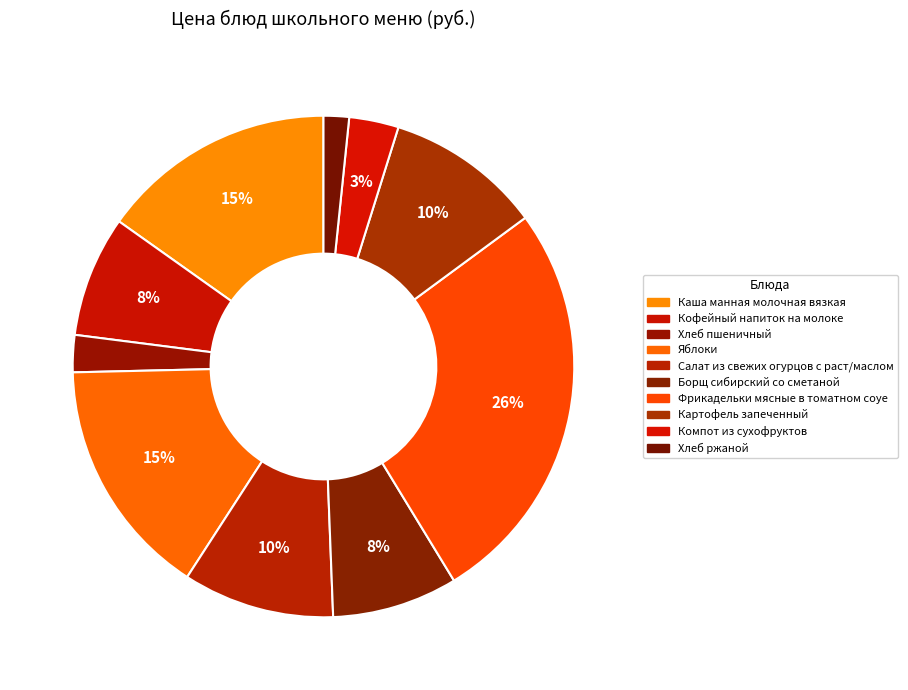

The Фрикадельки мясные в томатном соуе slice represents 26% of the pie. True or false?

True